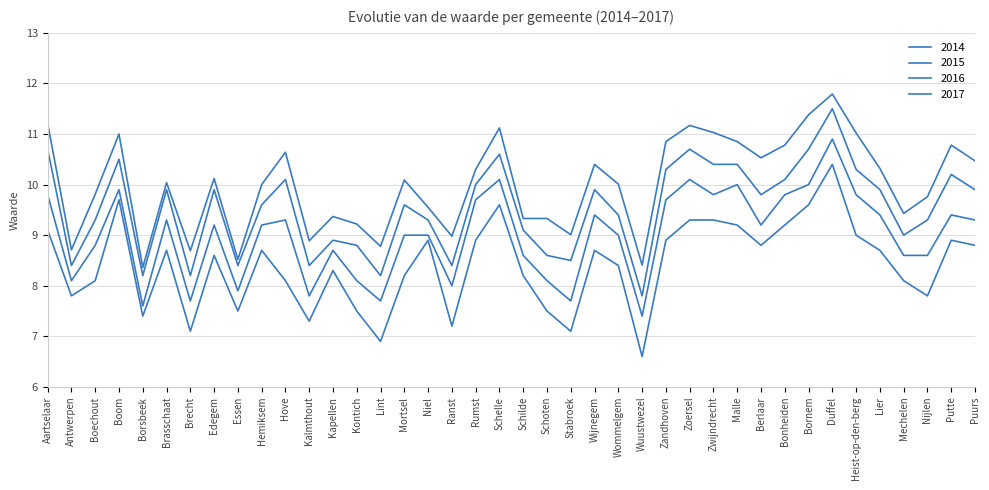

Between Hemiksem and Heist-op-den-berg, which is larger?

Heist-op-den-berg